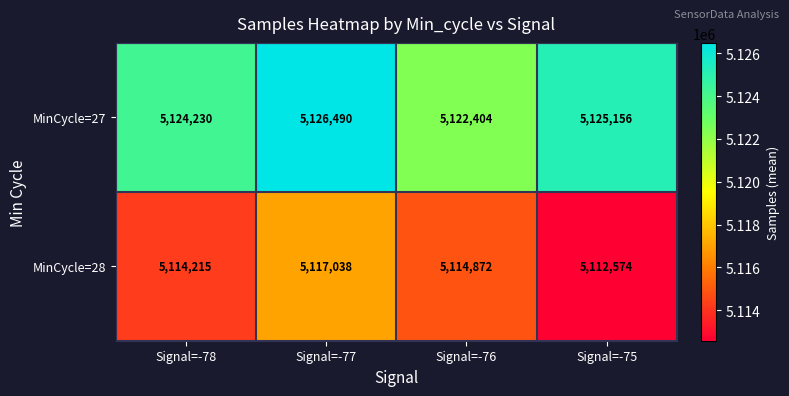

Count the MinCycle=28 values in the range 5114215 to 5117038.

3